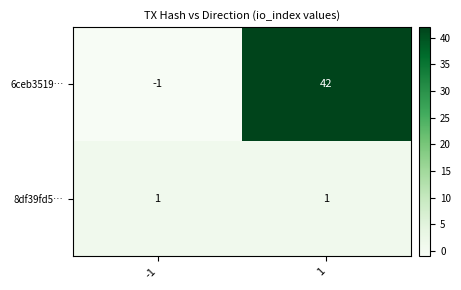

At which category does the chart reach its peak across all series?

1